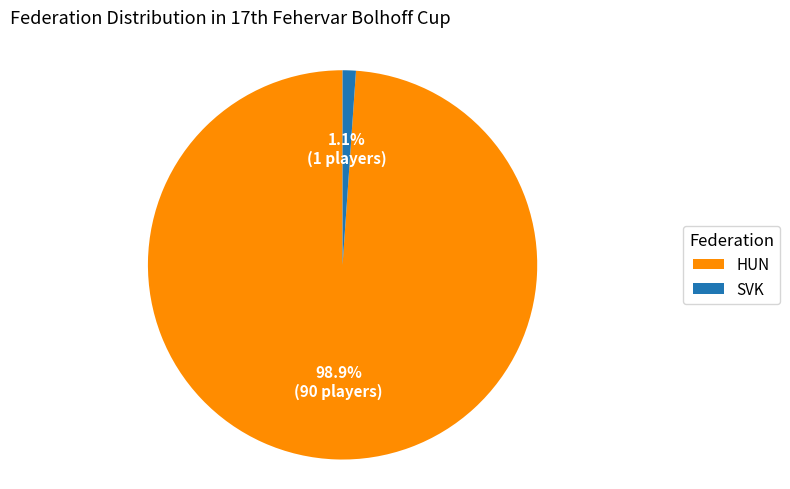

To the nearest percent, what is the difference between the SVK and HUN slice percentages?

98%